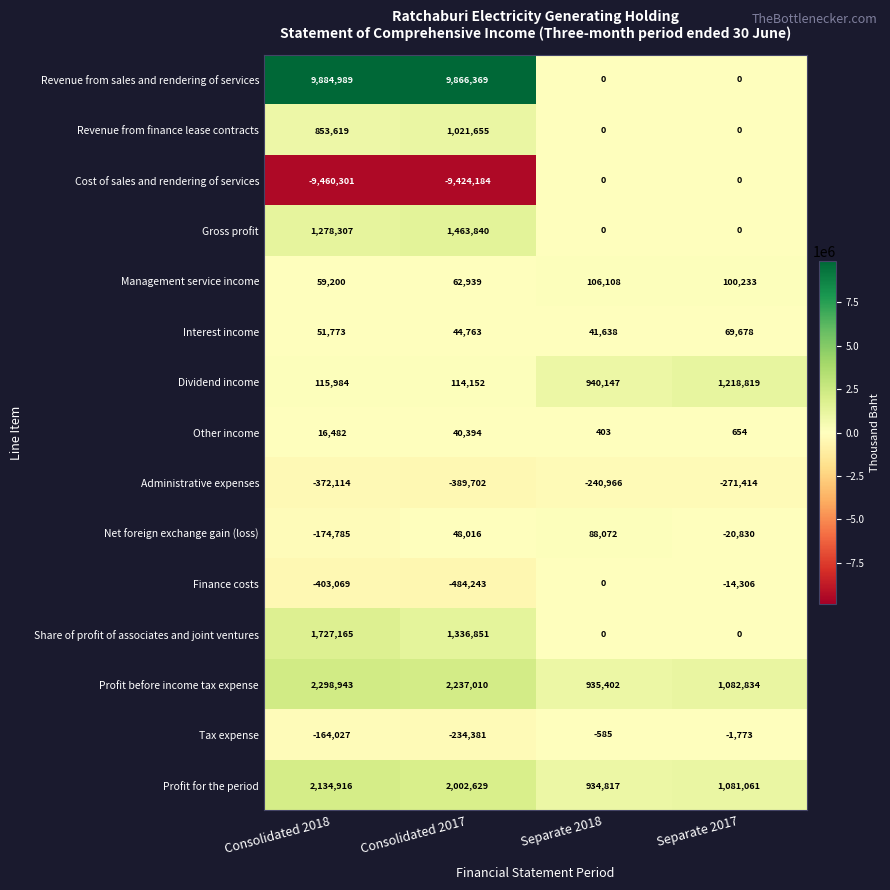

What is the spread (max minus min) of values at Separate 2017?

1490233